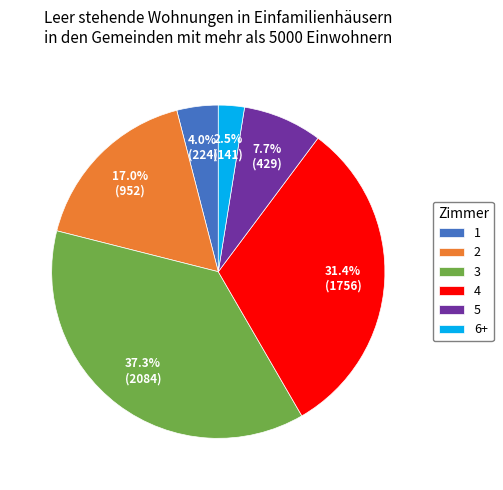

To the nearest percent, what portion does 5 represent?

8%